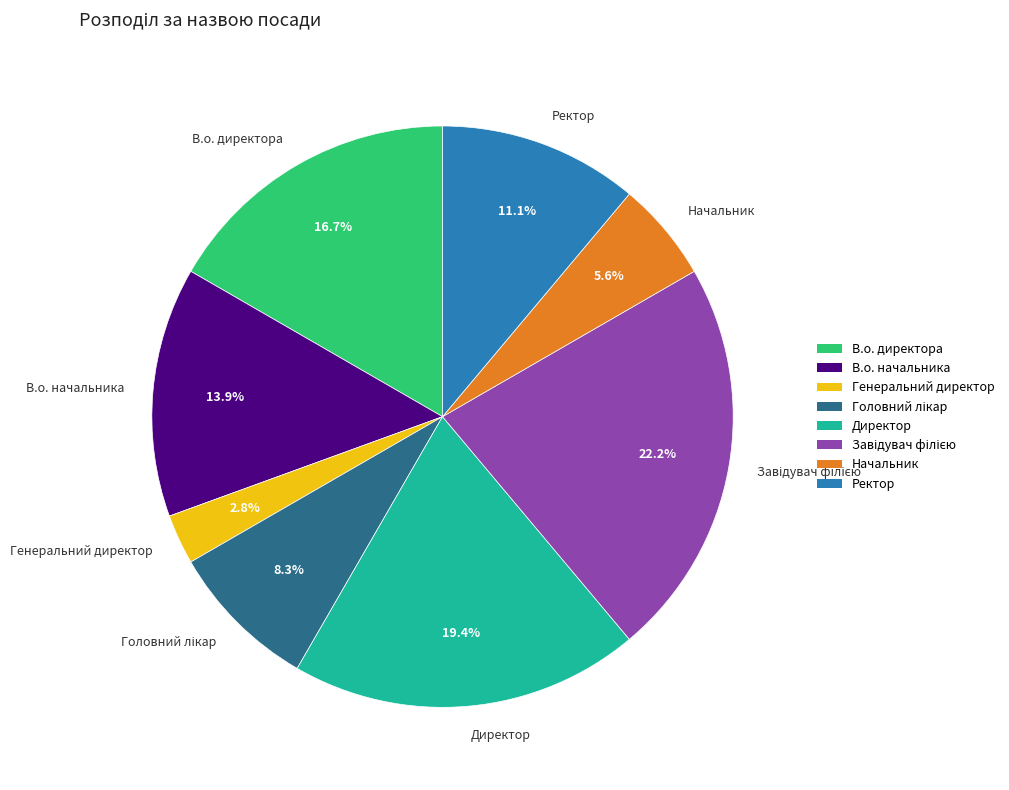

To the nearest percent, what portion does Генеральний директор represent?

3%